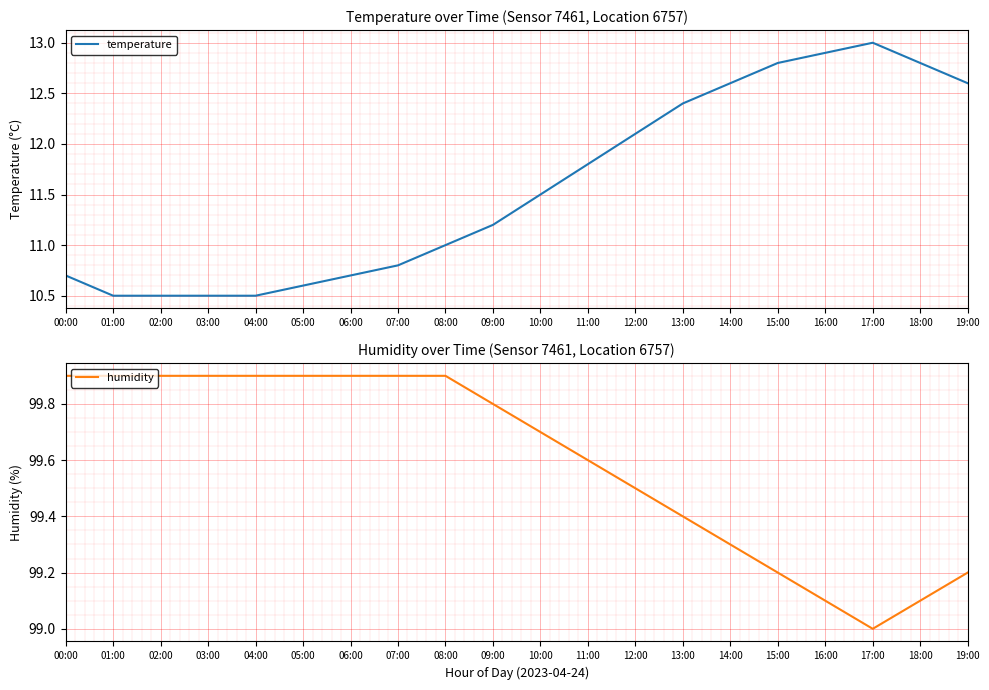

Which series changed the most between 10:00 and 19:00?

temperature